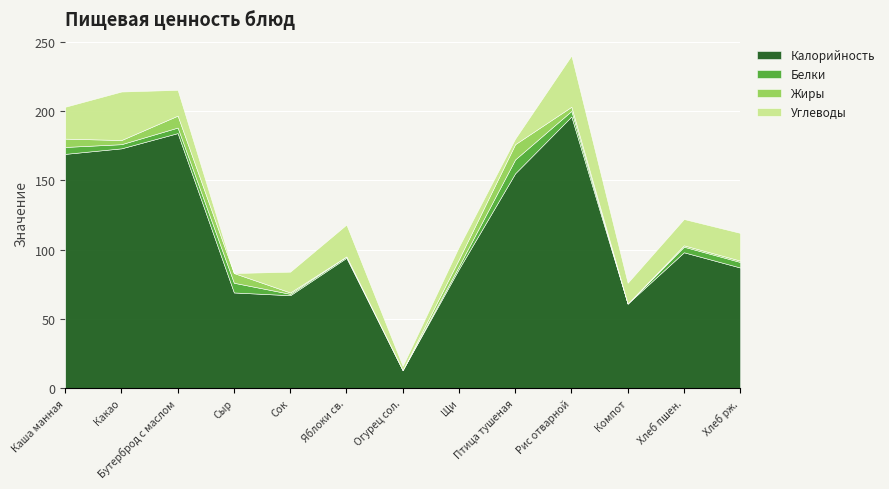

Where is the first local minimum for Калорийность?

Сок